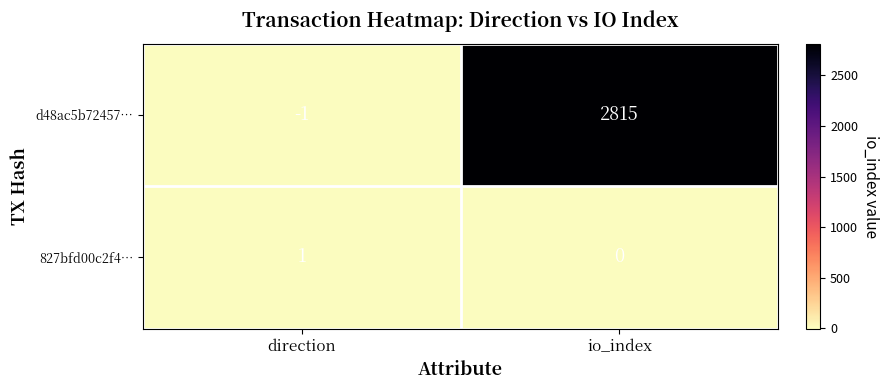

How many data points in 827bfd00c2f4… are less than 1?

1